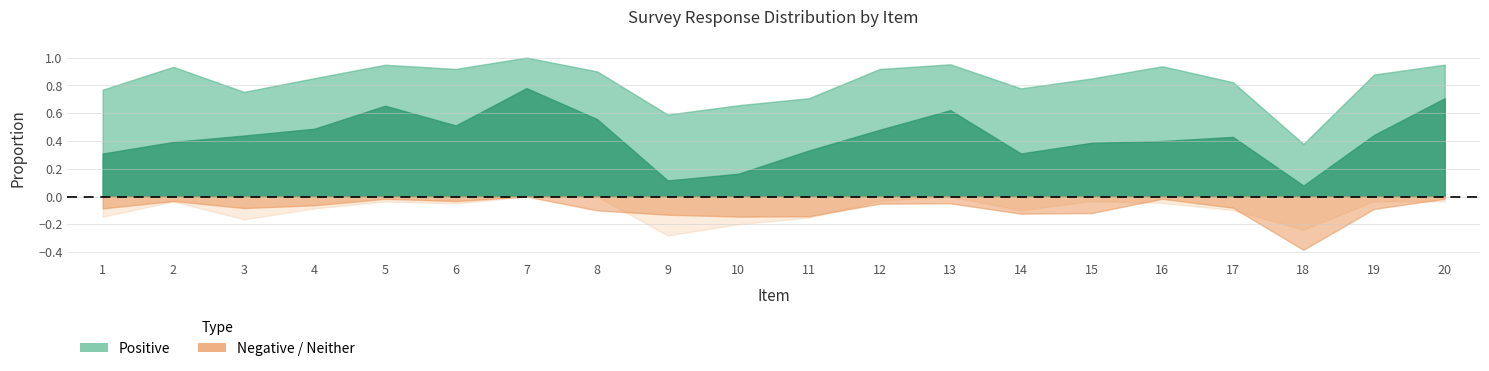

Is it true that Percent Negative equals 0.0 at 15?

False